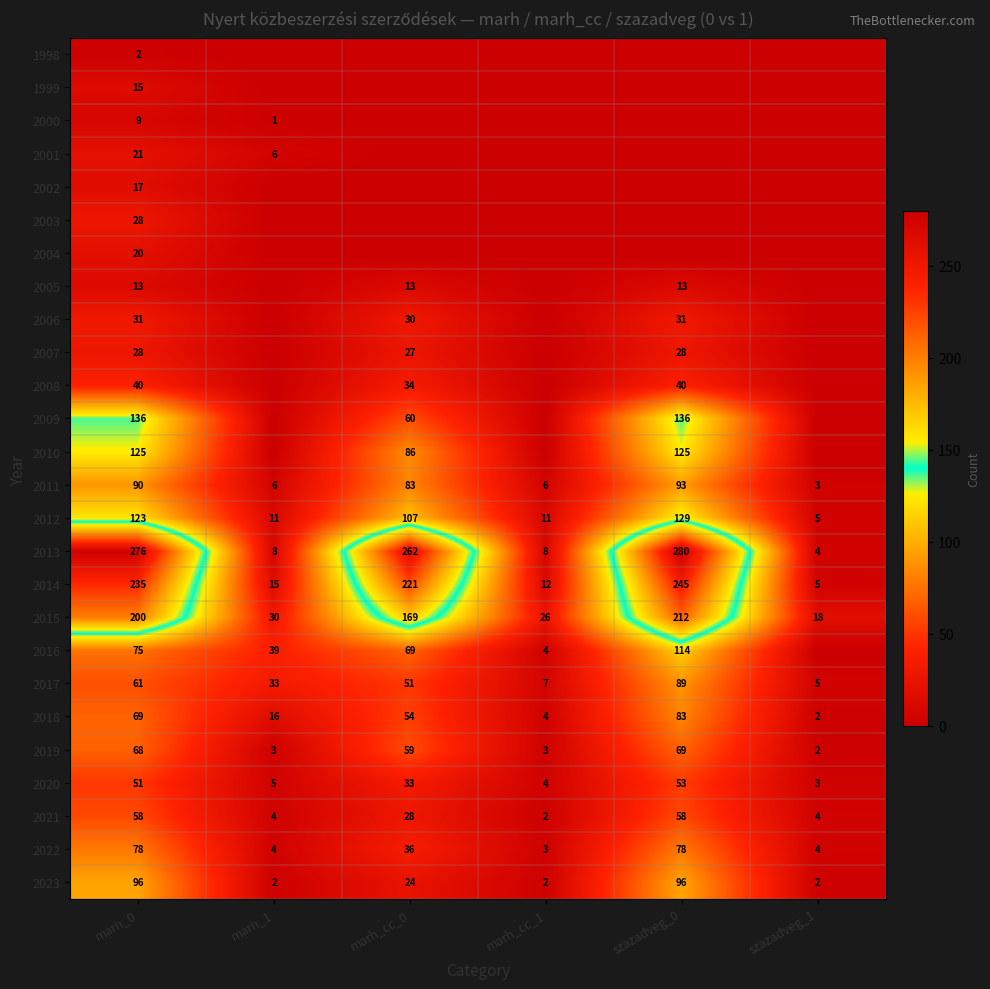

What is the maximum value shown in the chart?

280